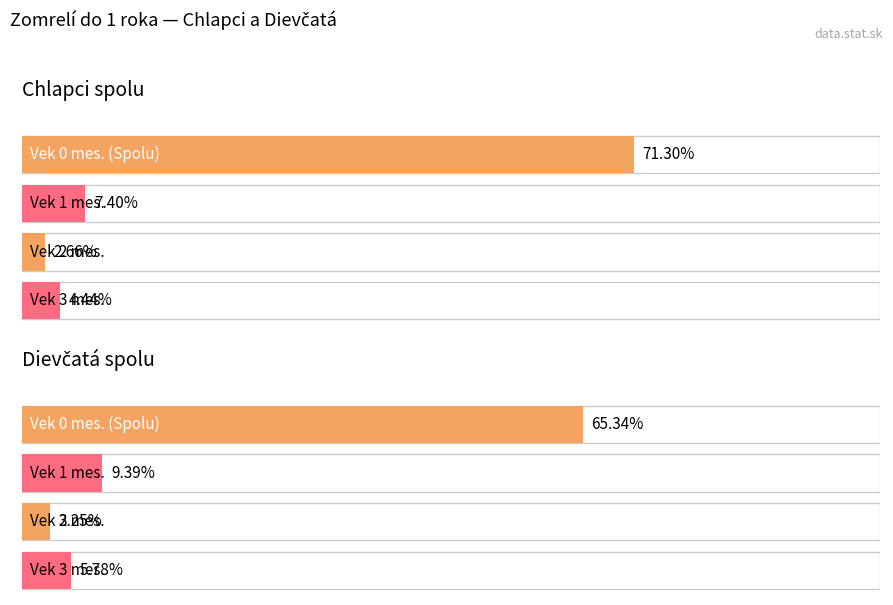

The Dievčatá spolu series shows 2 at 2. True or false?

False